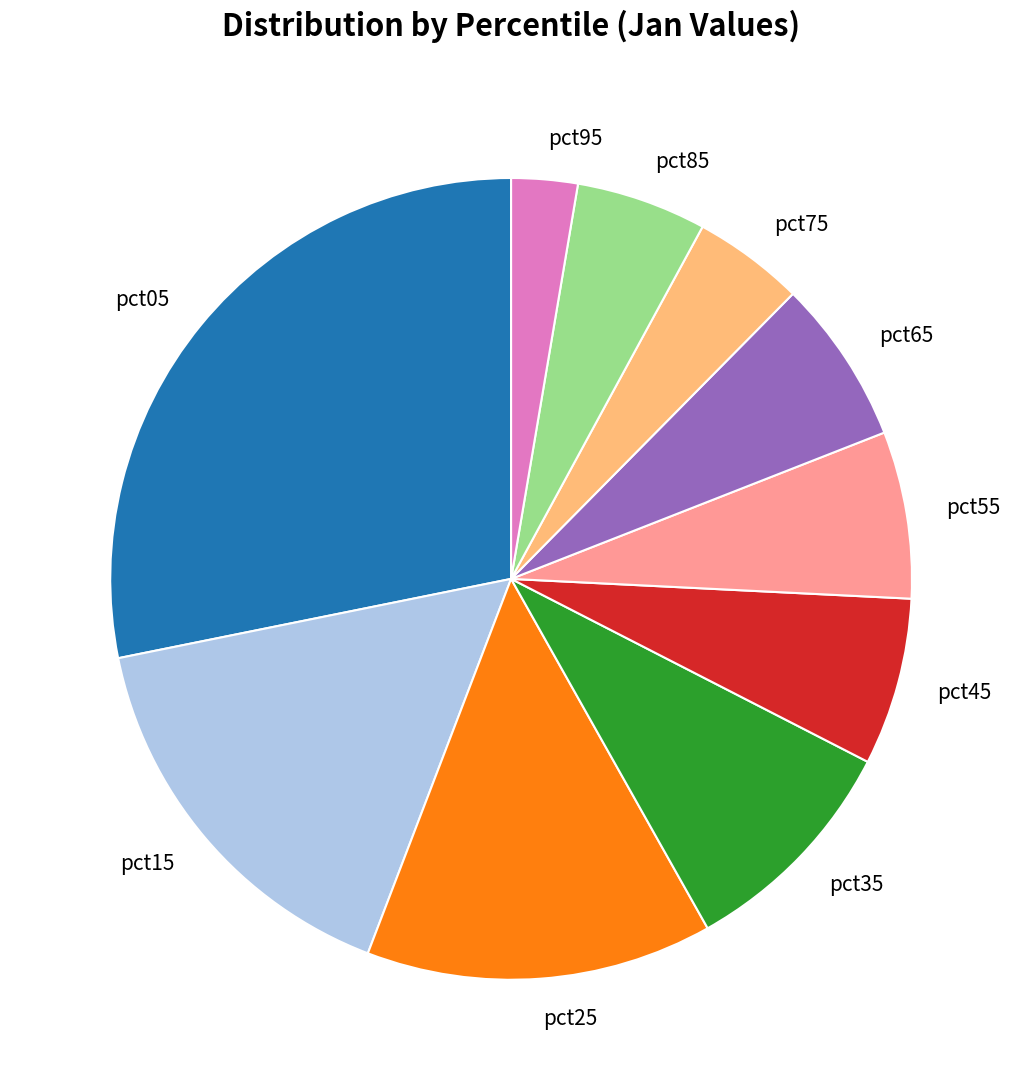

Is pct05 the majority of the pie?

No